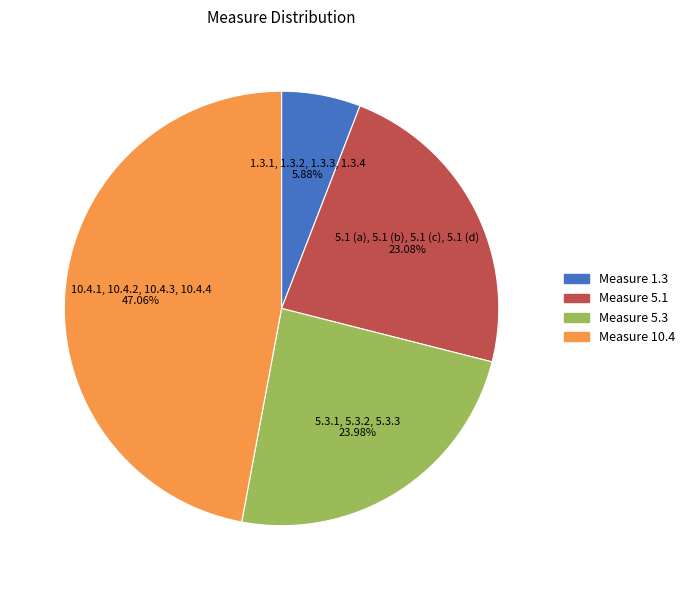

To the nearest percent, what is the average slice percentage?

25%